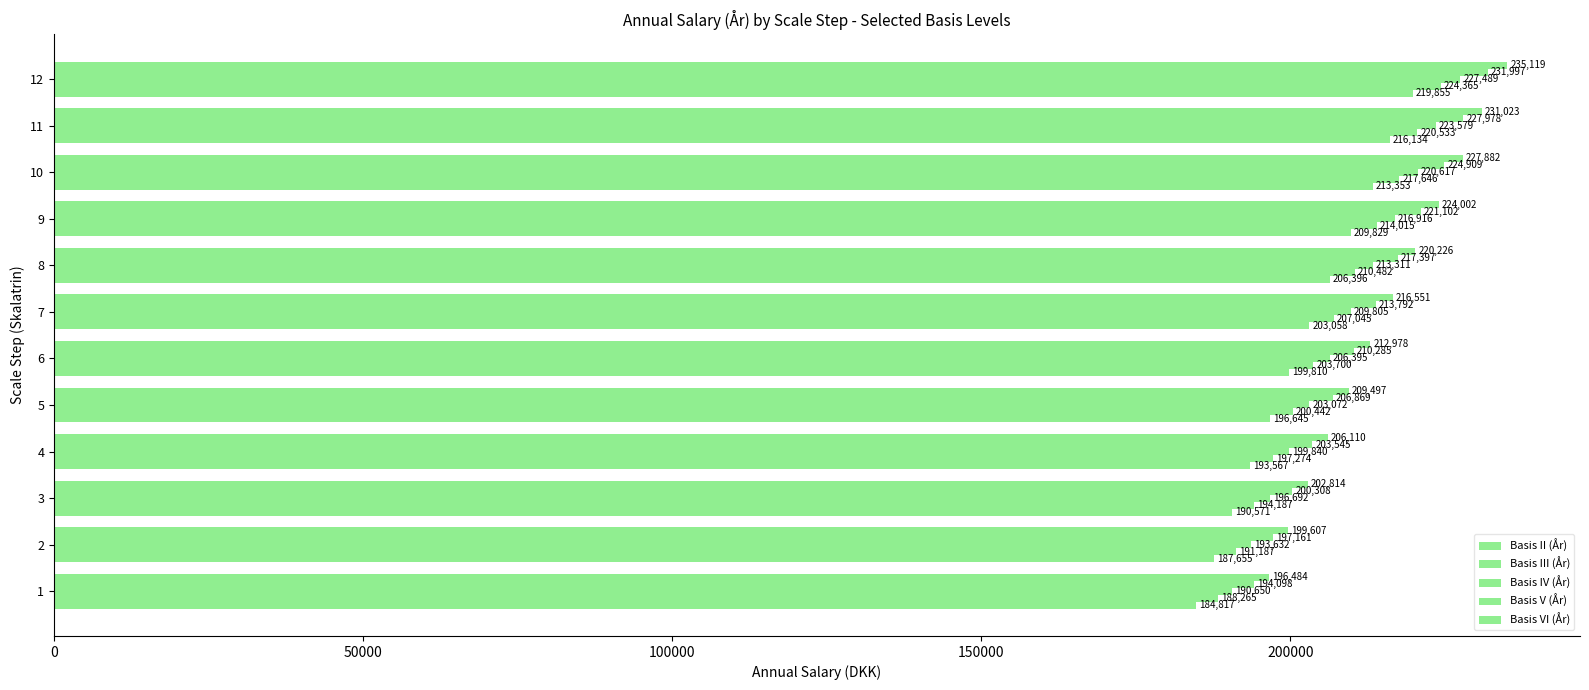

What is the value of the Basis IV (År) bar at the 4th from the left?

199840